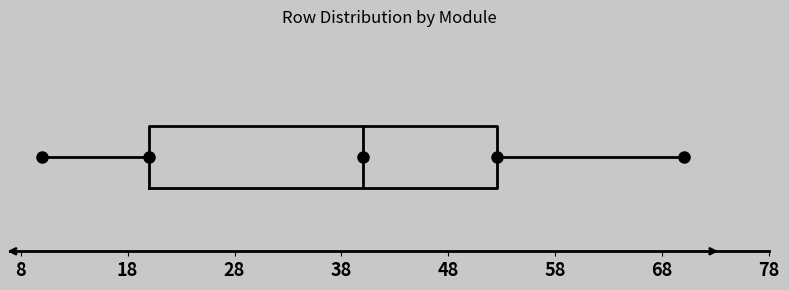

Read this box plot against the x-axis: the position of the median line, the range covered by the box, and the ends of both whiskers. The values are not printed on the chart, so give them approximately, as read against the axis.

median 40, box 20 to 53, whiskers 10 to 70